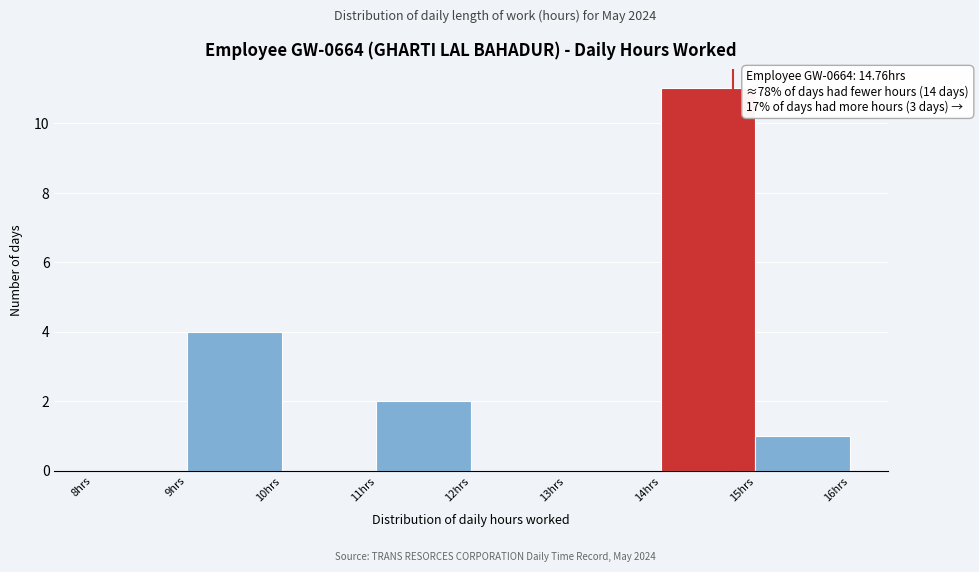

Over which range of the x-axis is the bar tallest?

14 to 15